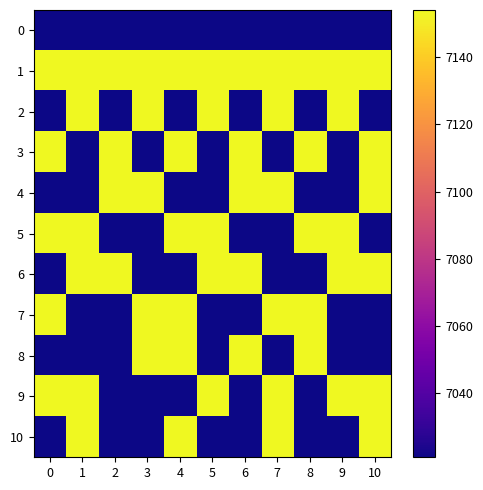

How many series are shown in this chart?

11